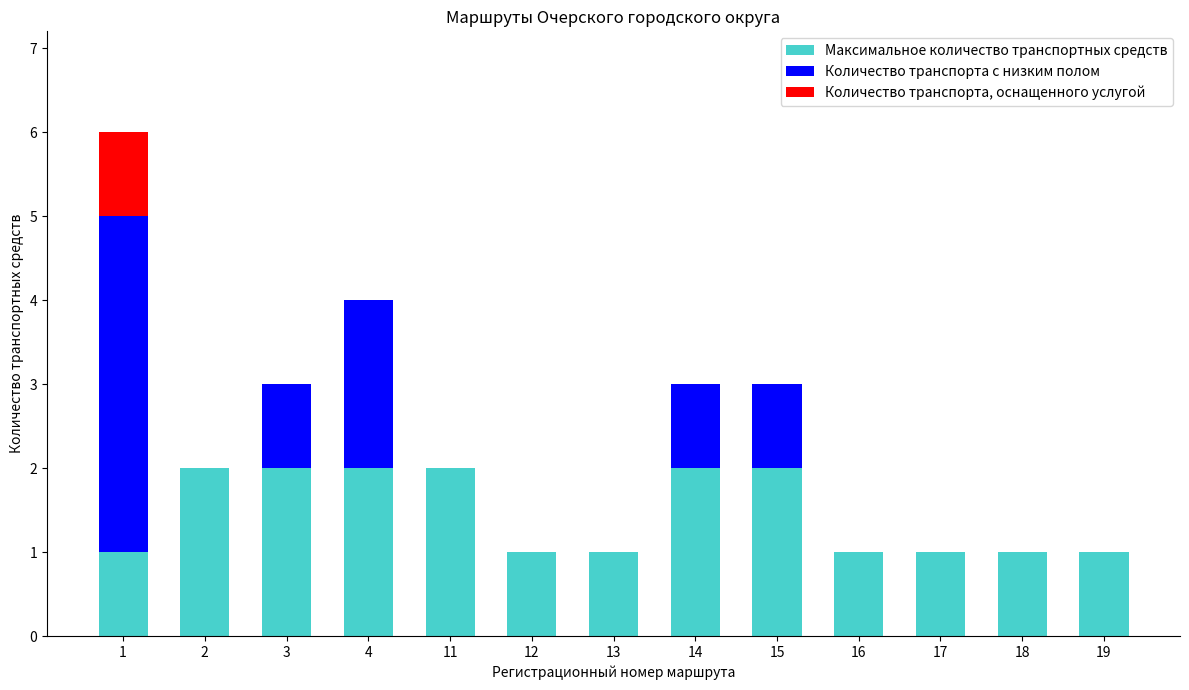

What is the total value across all series at 15?

3